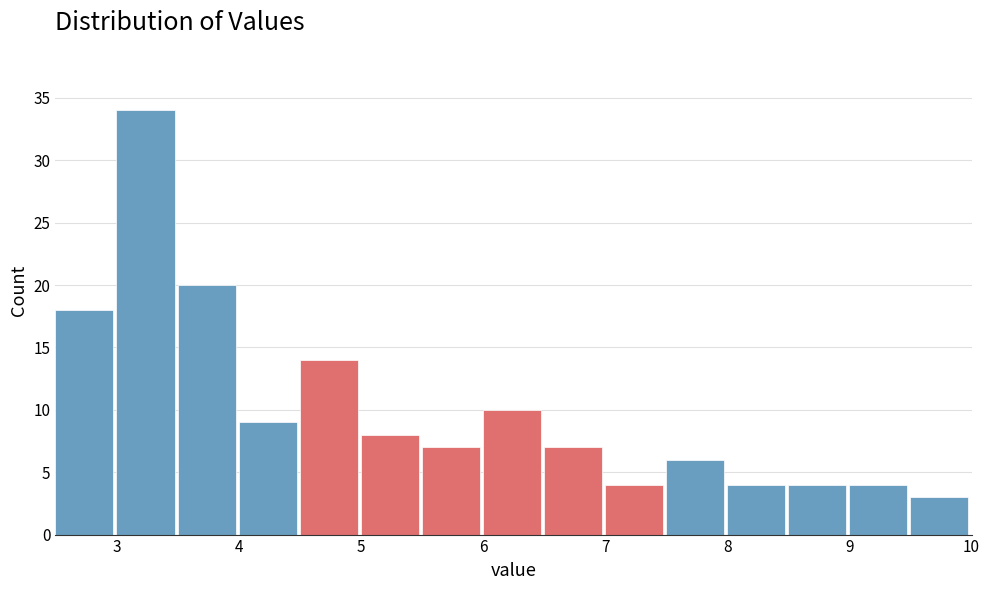

Reading left to right, transcribe this chart: for each bar, give the range it covers on the x-axis and its height. The values are not printed on the chart, so give them approximately, as read against the axis.

2.5 to 3.0: 18
3.0 to 3.5: 34
3.5 to 4.0: 20
4.0 to 4.5: 9
4.5 to 5.0: 14
5.0 to 5.5: 8
5.5 to 6.0: 7
6.0 to 6.5: 10
6.5 to 7.0: 7
7.0 to 7.5: 4
7.5 to 8.0: 6
8.0 to 8.5: 4
8.5 to 9.0: 4
9.0 to 9.5: 4
9.5 to 10.0: 3